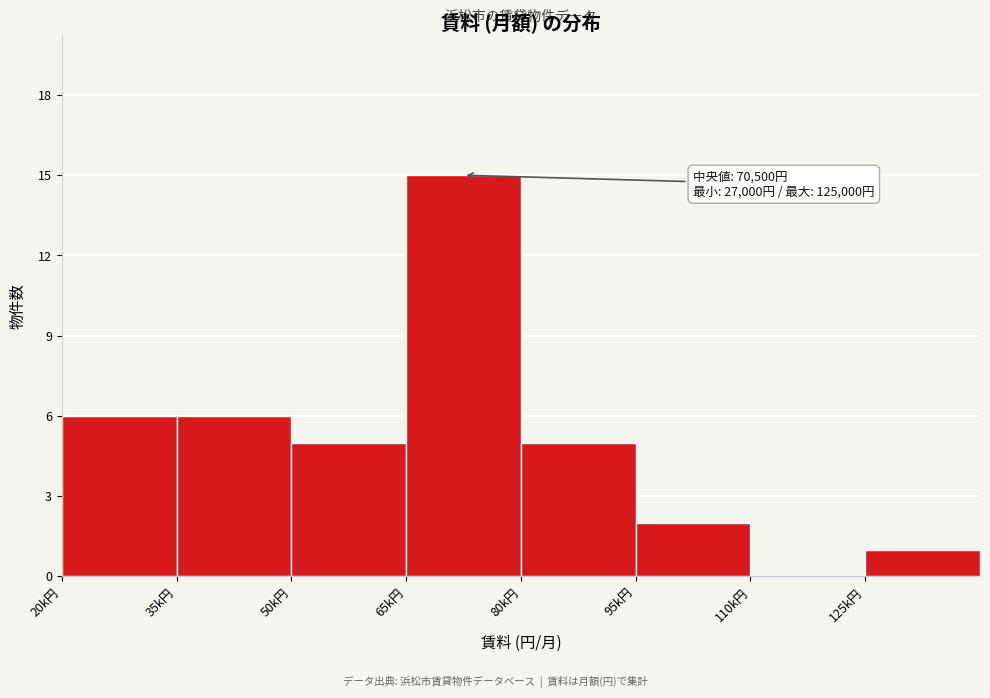

Reading left to right, extract all data points from this chart.

20k円=6	35k円=6	50k円=5	65k円=15	80k円=5	95k円=2	110k円=0	125k円=1